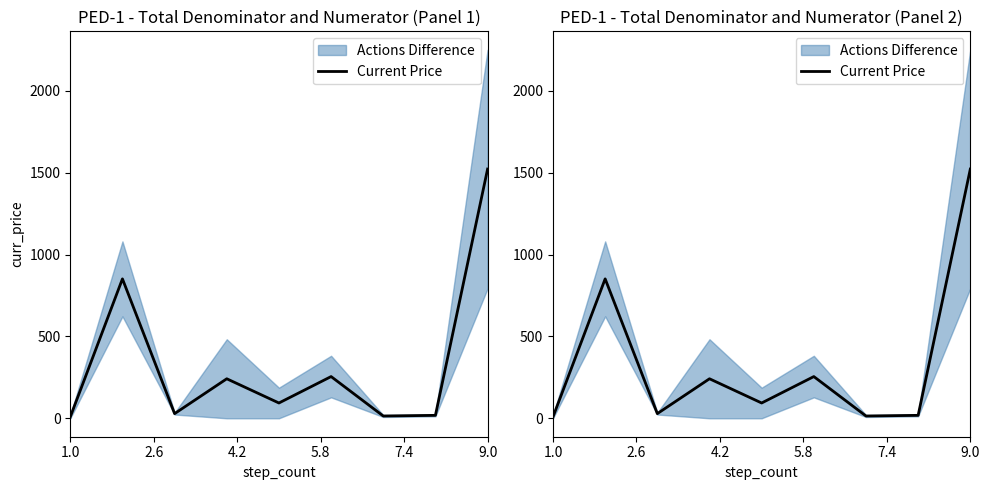

How many data points are above 93?

5